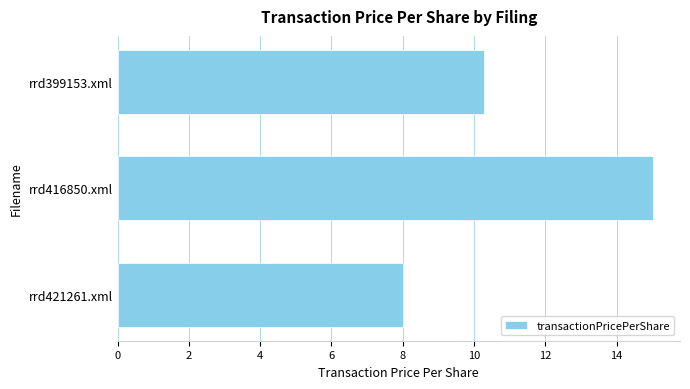

The value at rrd399153.xml is 10.3. True or false?

True